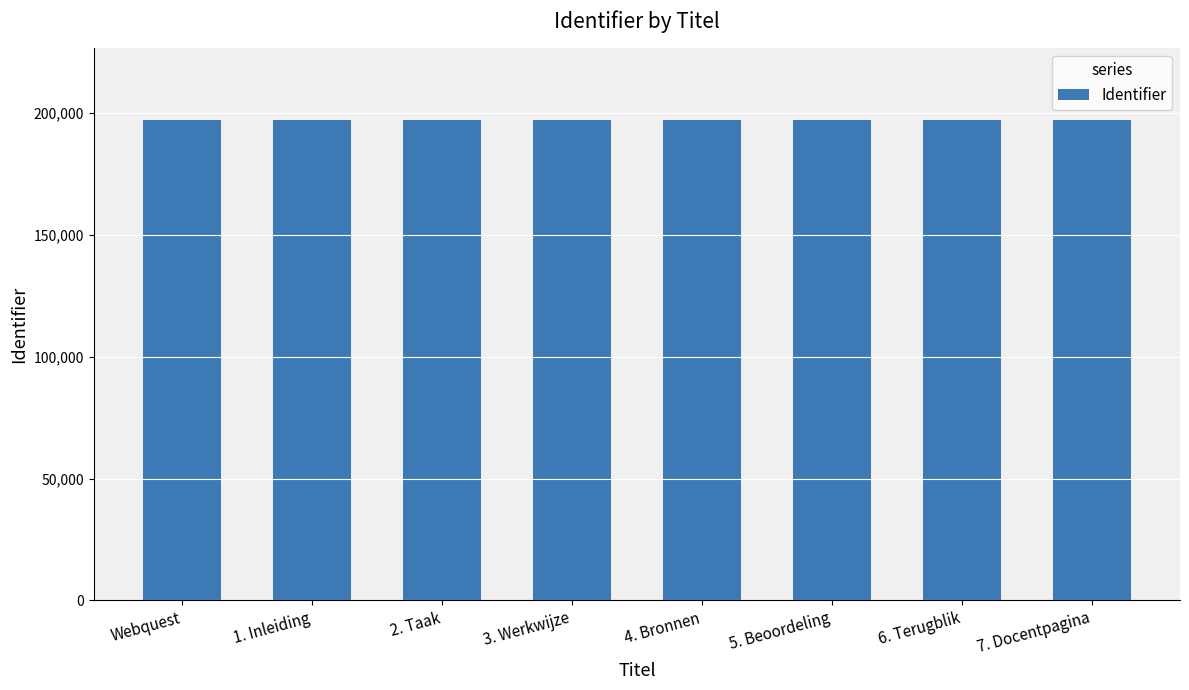

How many values are below 197006?

4